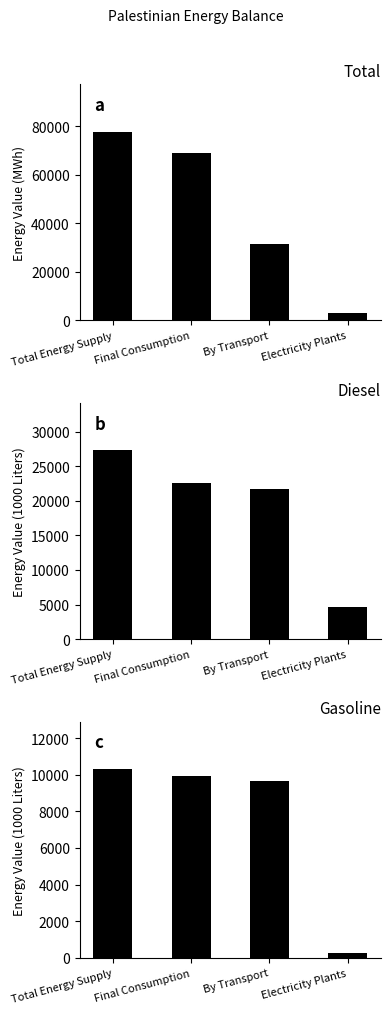

What is the difference between the highest and lowest values at Electricity Plants?

4390.3